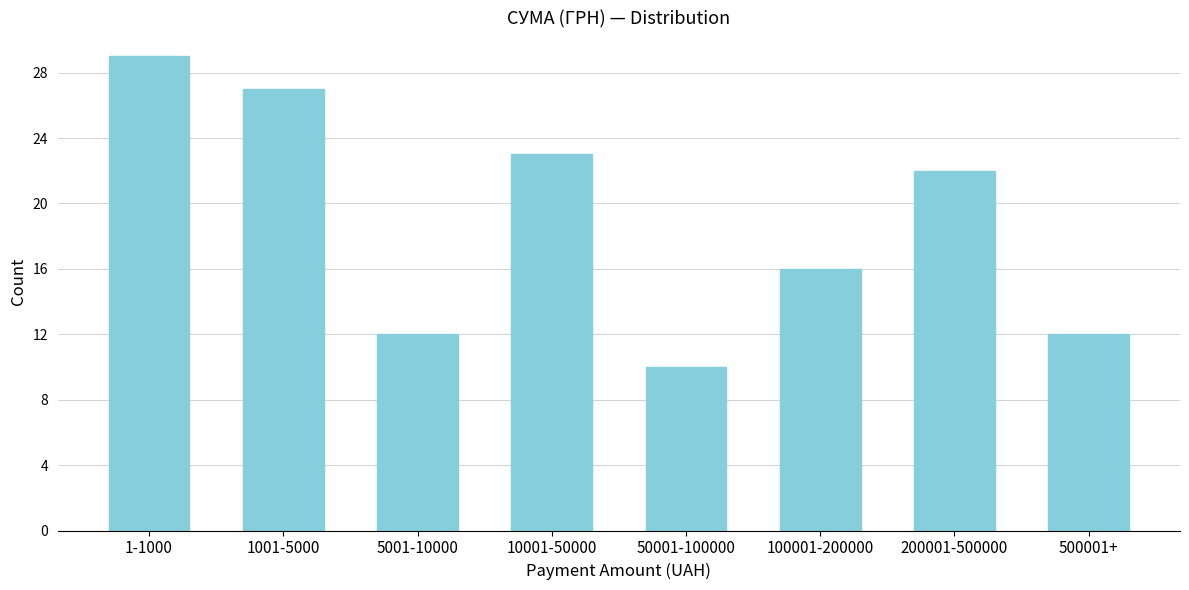

Reading left to right, list all the values displayed in this chart.

1-1000=29	1001-5000=27	5001-10000=12	10001-50000=23	50001-100000=10	100001-200000=16	200001-500000=22	500001+=12